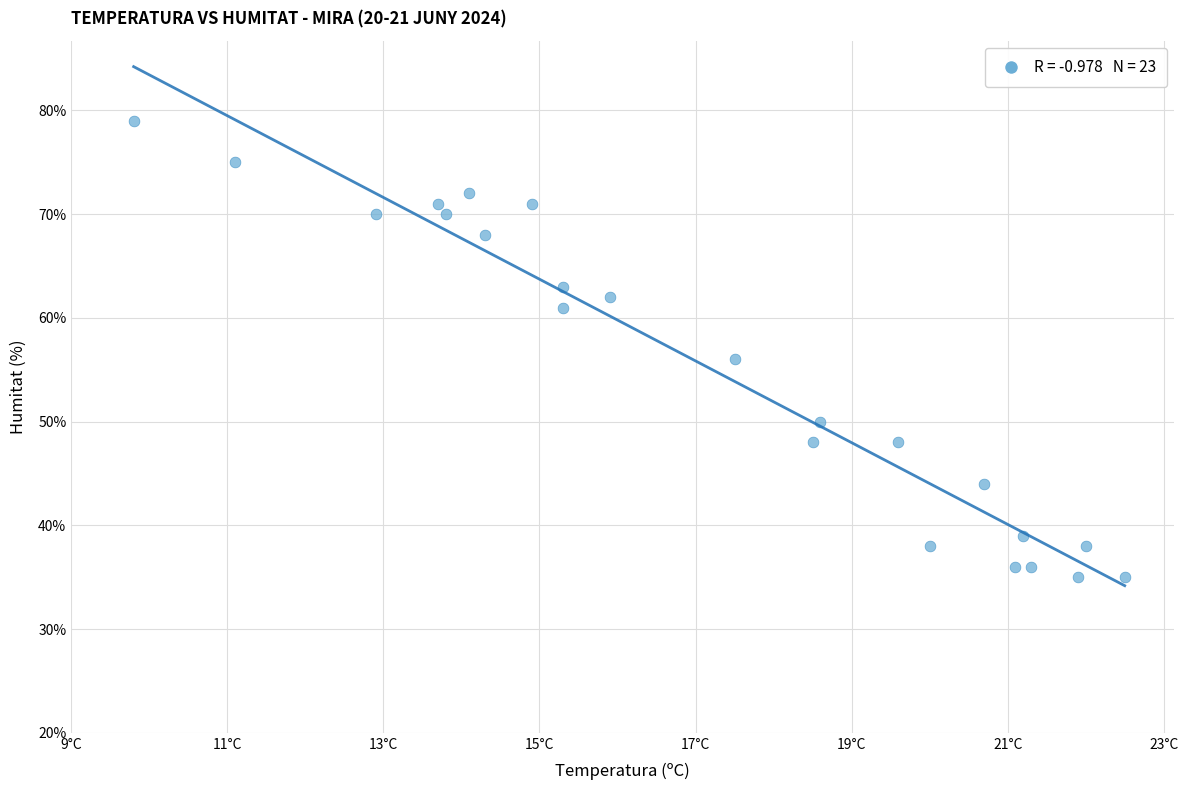

What is the range of Y values (max minus min)?

44